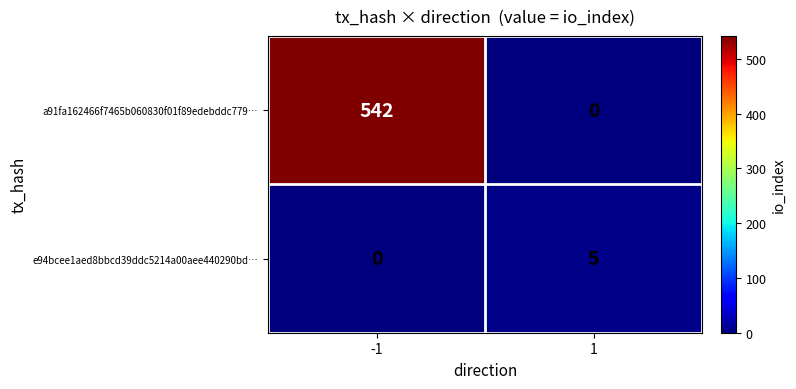

Between -1 and 1, which series saw the biggest shift?

a91fa162466f7465b060830f01f89edebddc779…